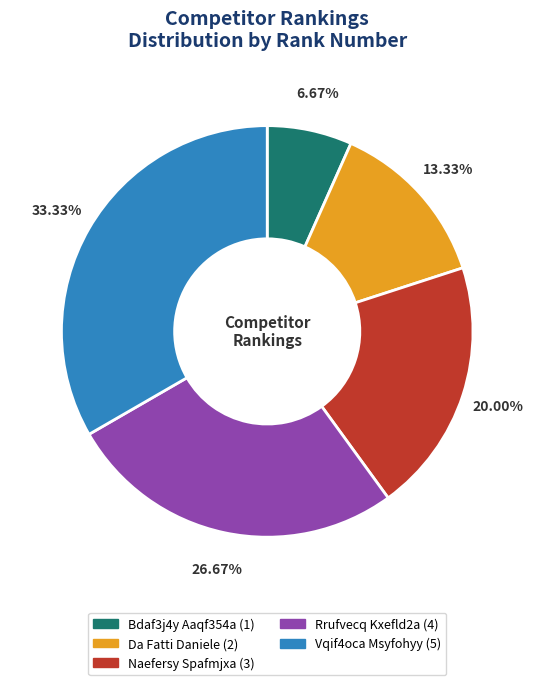

How many segments does this pie chart have?

5